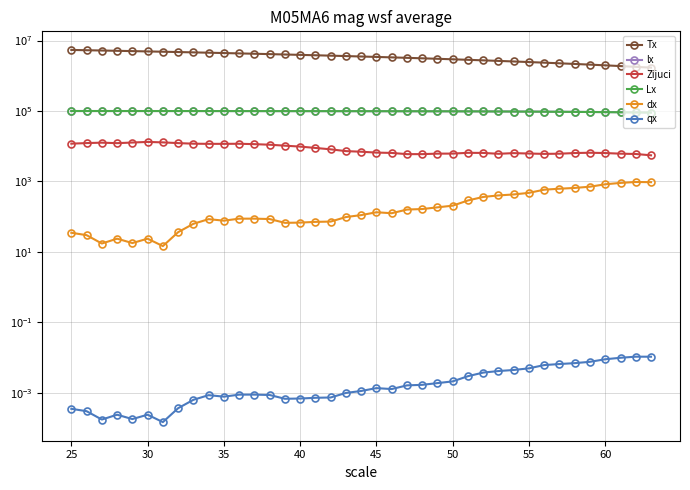

What is the value of the Tx point at the 25th from the left?

3040269.1